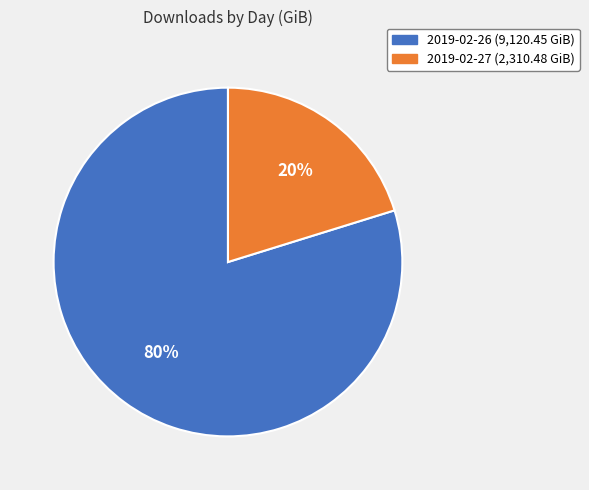

Do 2019-02-26 and 2019-02-27 together represent more than half of the pie?

Yes